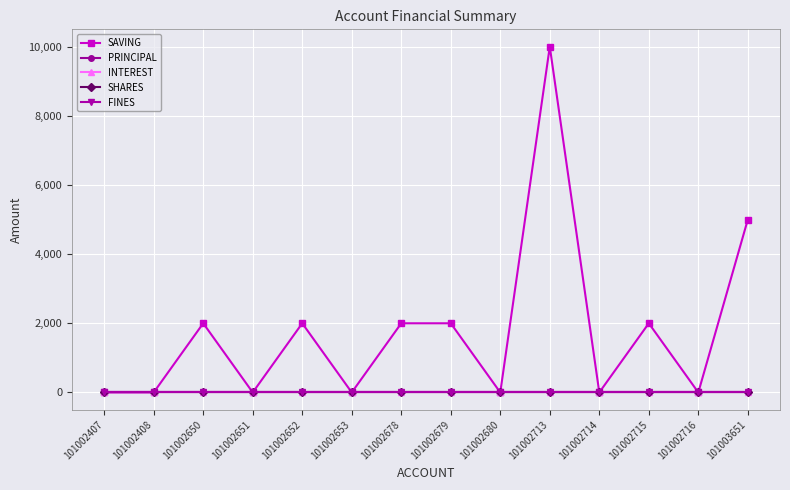

Reading left to right, what are all the values shown in this chart?

SAVING: 101002407=0	101002408=0	101002650=2000	101002651=0	101002652=2000	101002653=0	101002678=2000	101002679=2000	101002680=0	101002713=10000	101002714=0	101002715=2000	101002716=0	101003651=5000
PRINCIPAL: 101002407=0	101002408=0	101002650=0	101002651=0	101002652=0	101002653=0	101002678=0	101002679=0	101002680=0	101002713=0	101002714=0	101002715=0	101002716=0	101003651=0
INTEREST: 101002407=0	101002408=0	101002650=0	101002651=0	101002652=0	101002653=0	101002678=0	101002679=0	101002680=0	101002713=0	101002714=0	101002715=0	101002716=0	101003651=0
SHARES: 101002407=0	101002408=0	101002650=0	101002651=0	101002652=0	101002653=0	101002678=0	101002679=0	101002680=0	101002713=0	101002714=0	101002715=0	101002716=0	101003651=0
FINES: 101002407=0	101002408=0	101002650=0	101002651=0	101002652=0	101002653=0	101002678=0	101002679=0	101002680=0	101002713=0	101002714=0	101002715=0	101002716=0	101003651=0